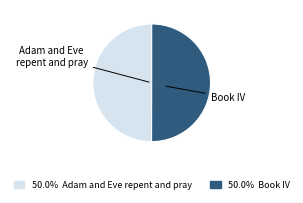

Count the number of slices in the pie.

2